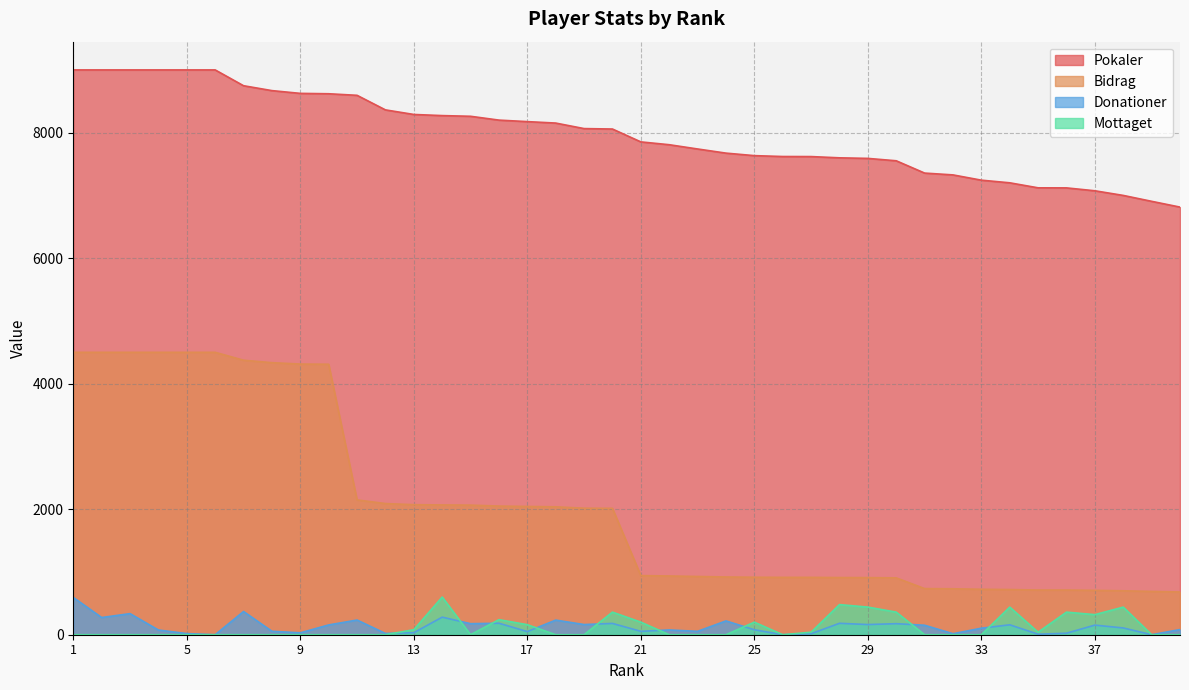

How many series are shown in this chart?

4